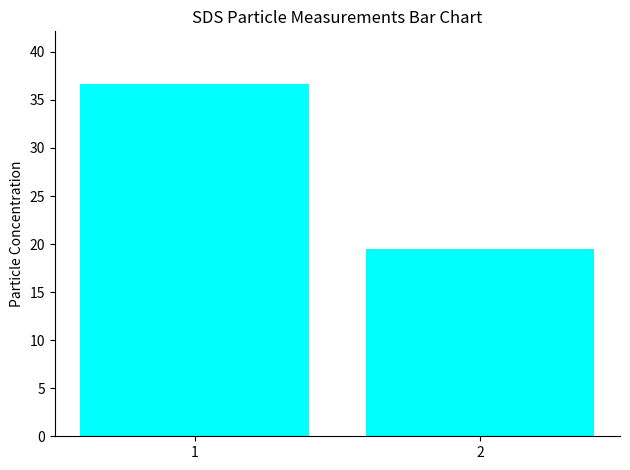

Reading right to left, list all the values displayed in this chart.

2=19.5	1=36.6